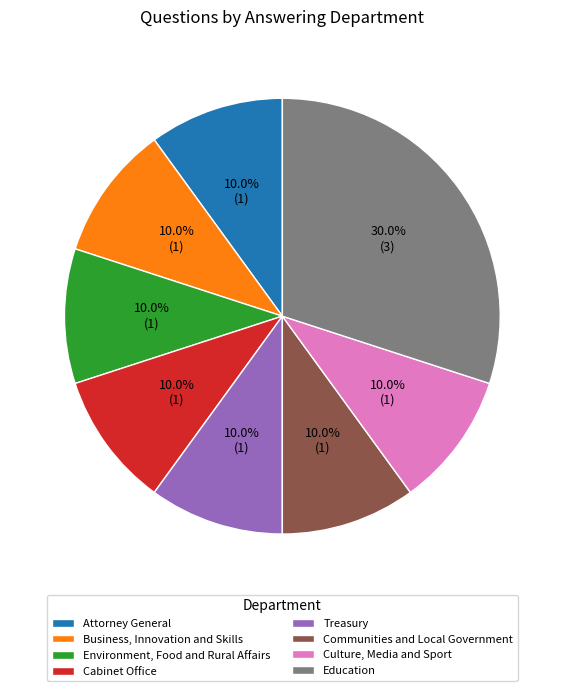

Does any single category account for the majority?

No